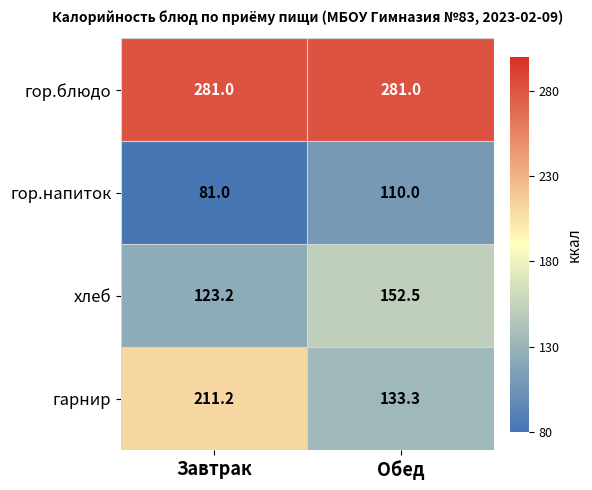

What is the difference between the гор.напиток values at Завтрак and Обед?

29.0